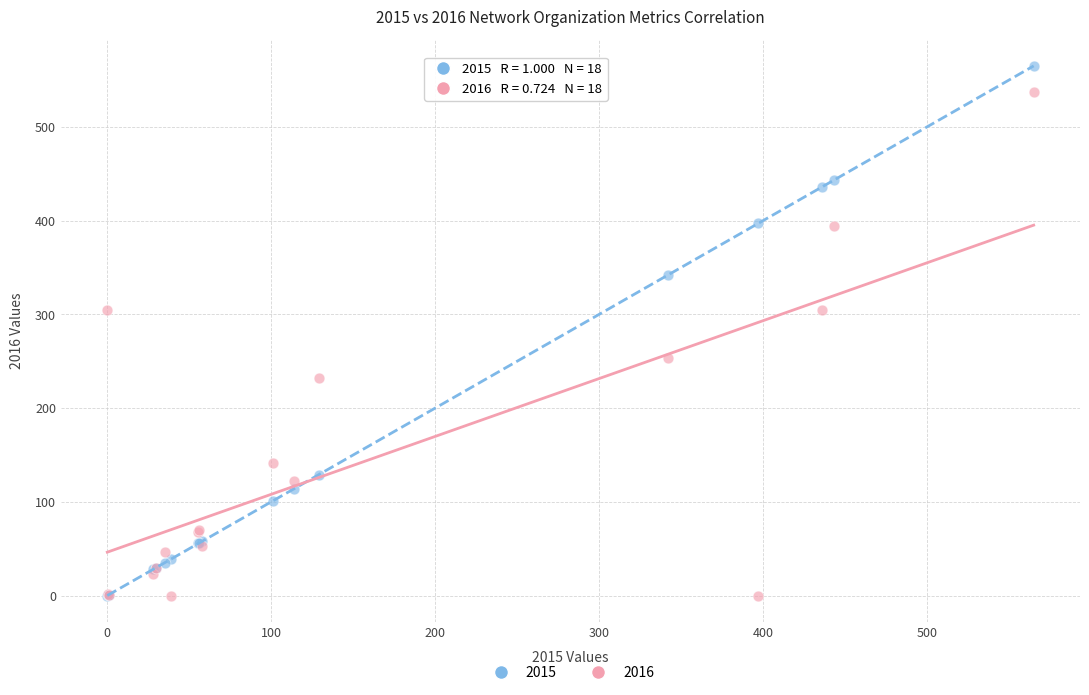

What are all the series names shown in the legend?

2015, 2016